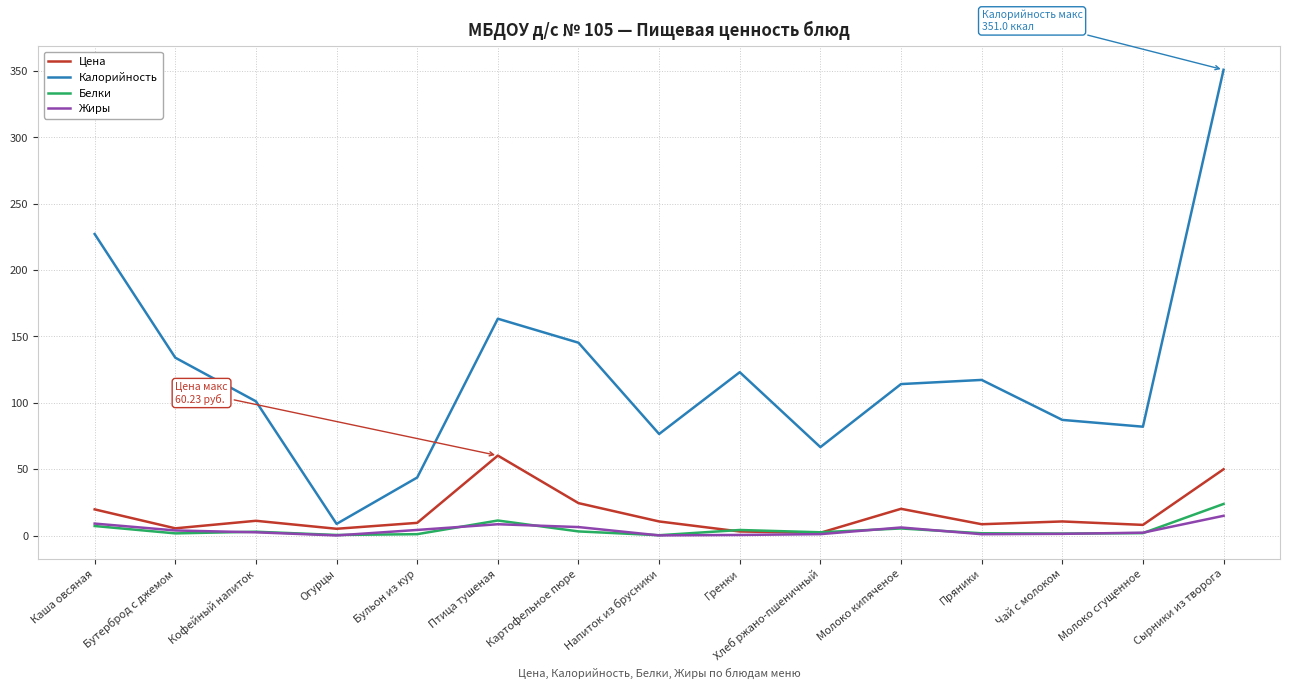

What is the average value of the Калорийность series?

122.7